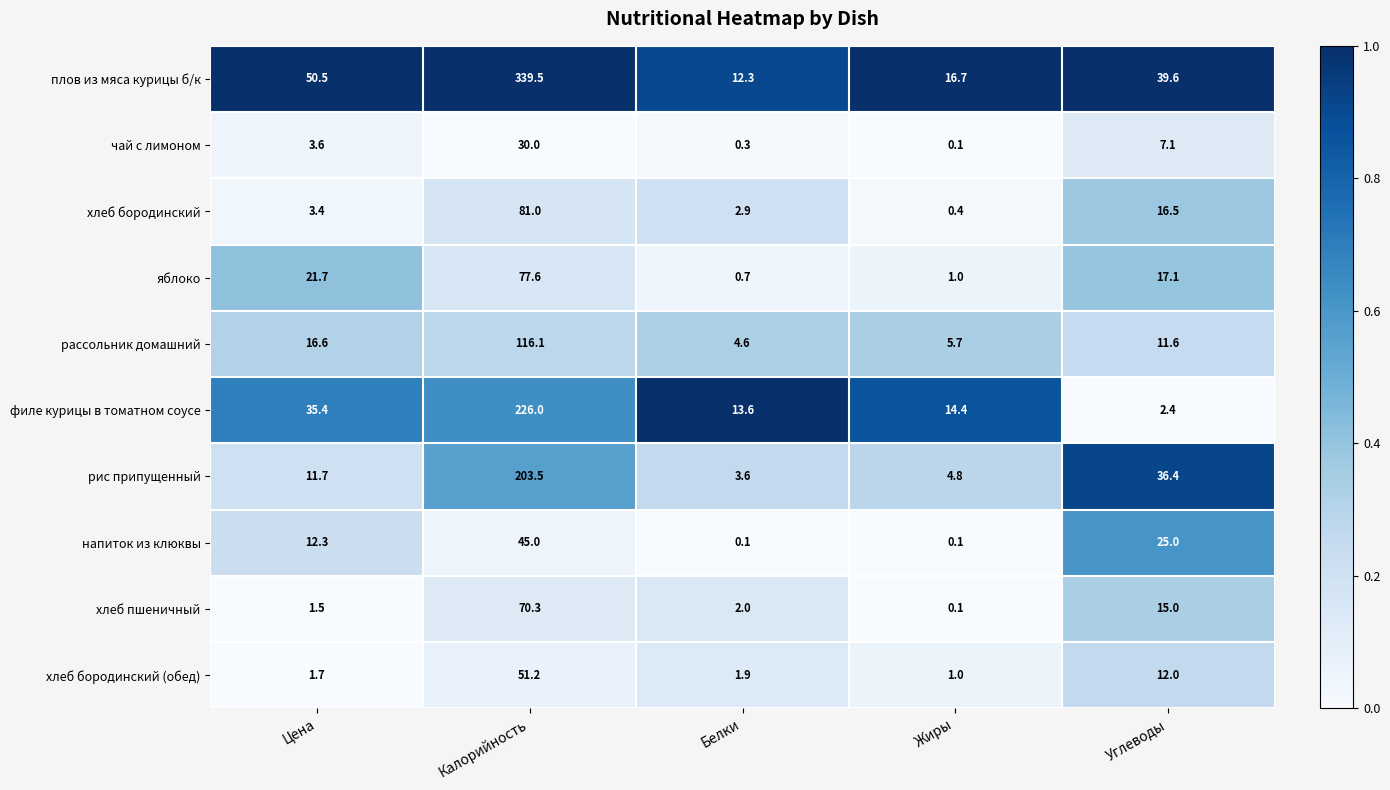

At how many categories does at least one series exceed 0?

5